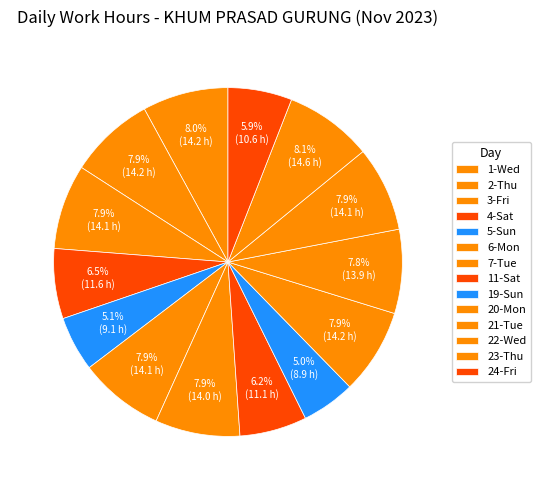

How many segments does this pie chart have?

14